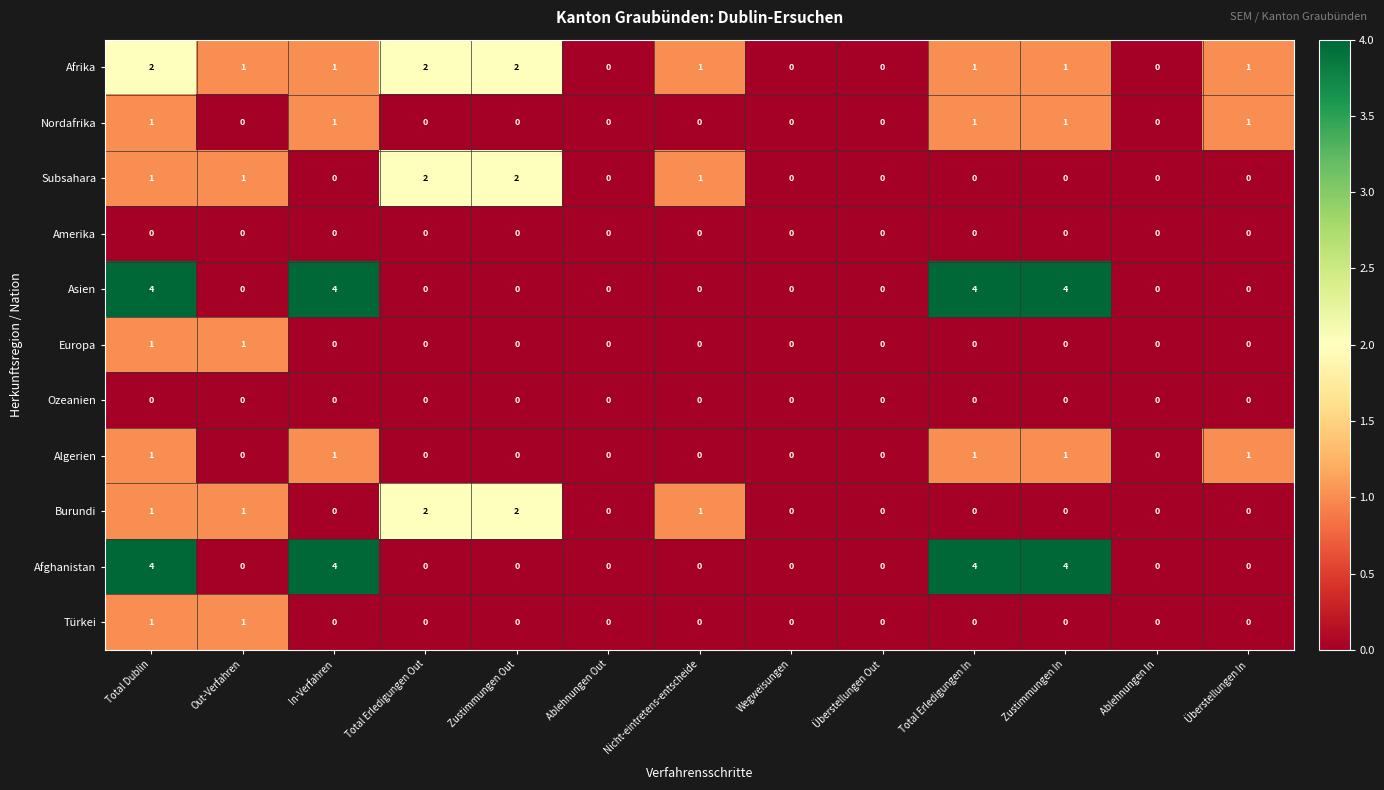

What is the sum of all Algerien values?

5